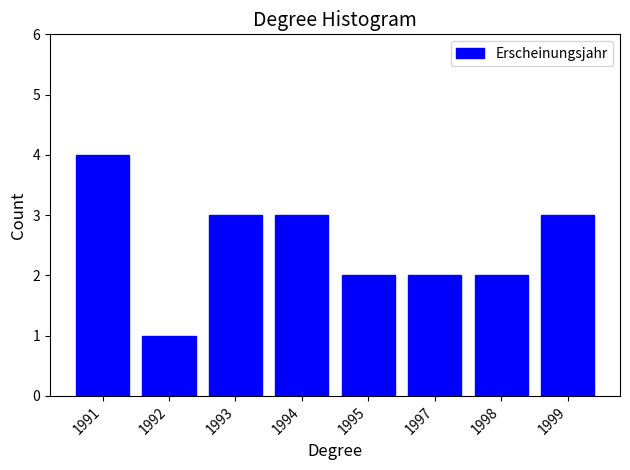

Reading left to right, transcribe all the data shown in this chart.

1991=4	1992=1	1993=3	1994=3	1995=2	1997=2	1998=2	1999=3